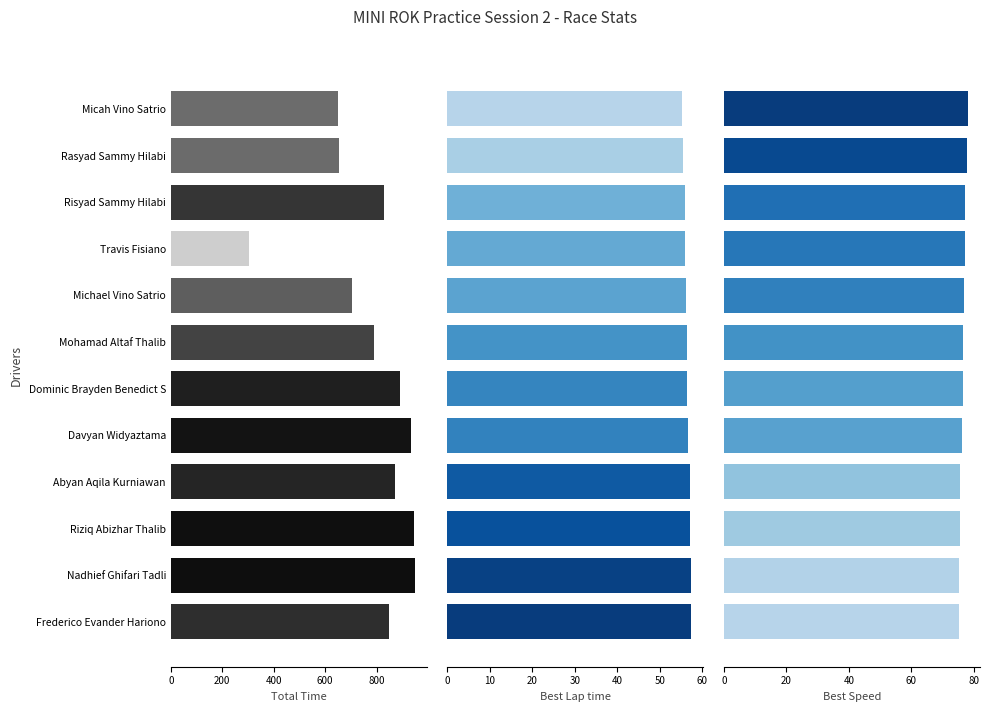

Rank the series at 11 from highest to lowest value.

Total Time, Best Speed, Best Lap time